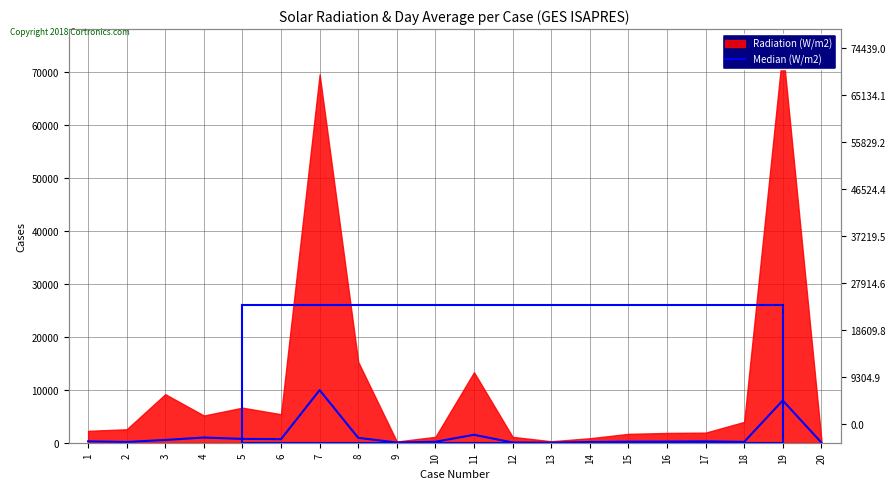

What is the difference between the second highest and minimum values?

7980